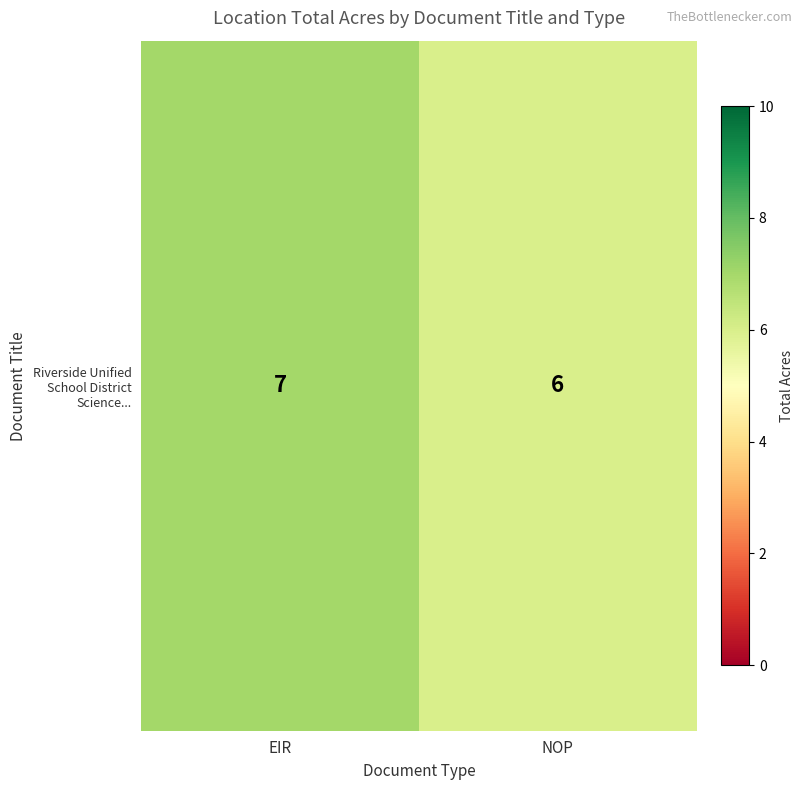

Which has a higher value, NOP or EIR?

EIR